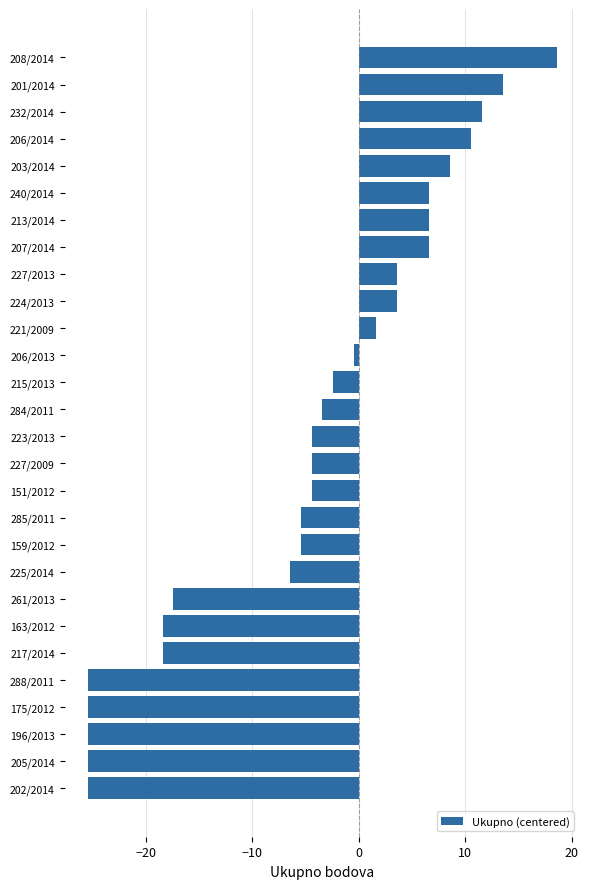

Reading bottom to top, list all the values displayed in this chart.

-25.4	-25.4	-25.4	-25.4	-25.4	-18.4	-18.4	-17.4	-6.4	-5.4	-5.4	-4.4	-4.4	-4.4	-3.4	-2.4	-0.4	1.6	3.6	3.6	6.6	6.6	6.6	8.6	10.6	11.6	13.6	18.6